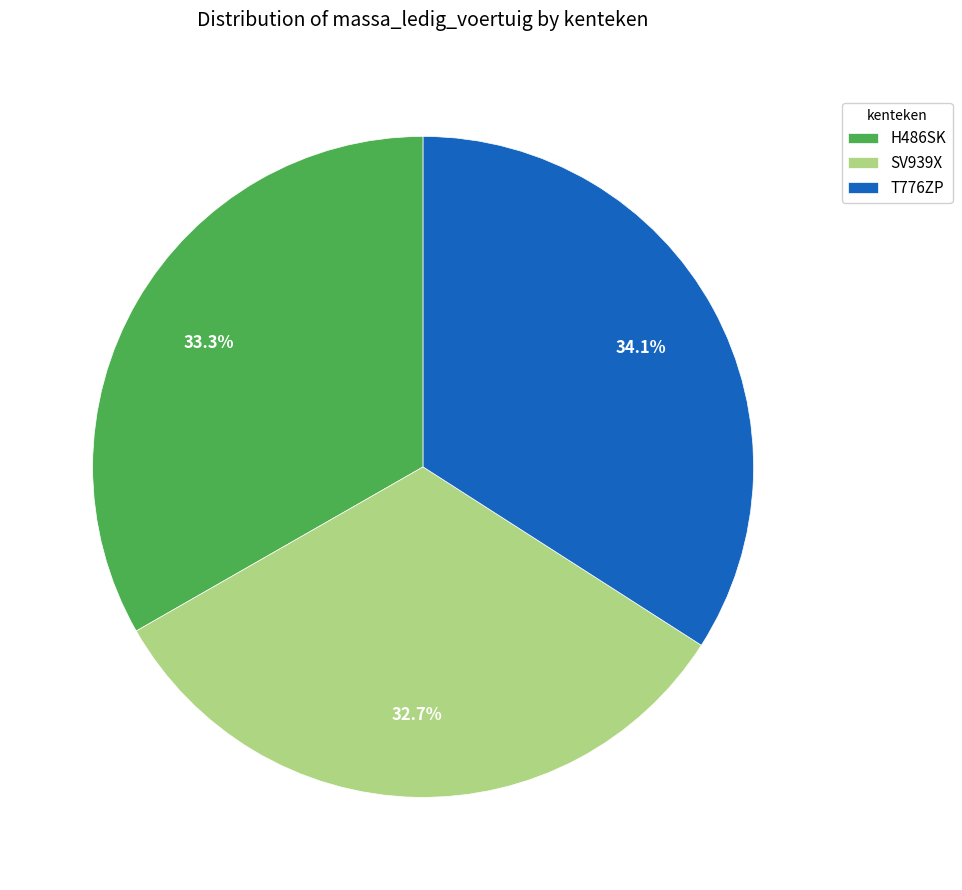

What portion of the pie excludes SV939X?

67.3%